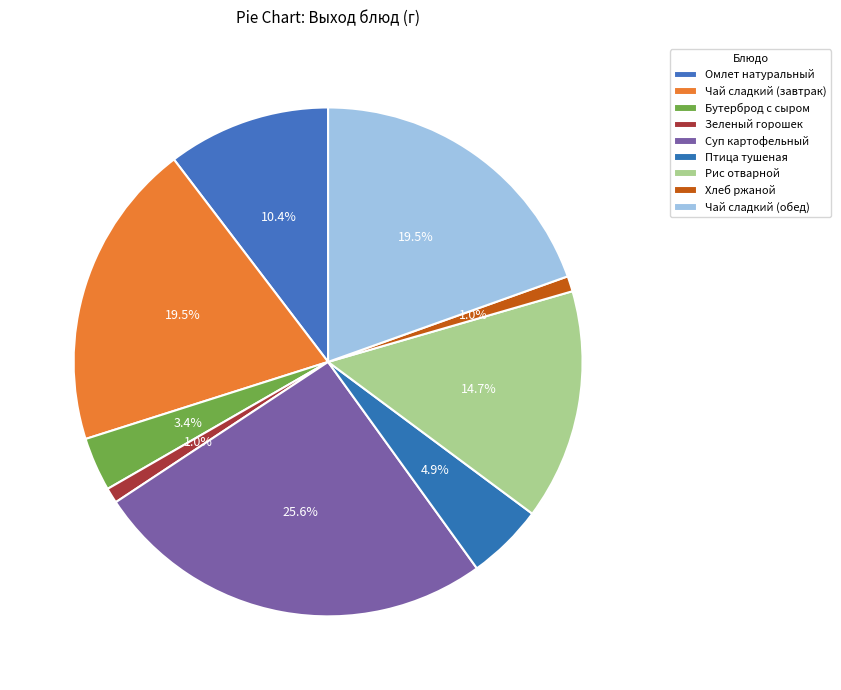

What is the change in value from Зеленый горошек to Суп картофельный?

+252.5